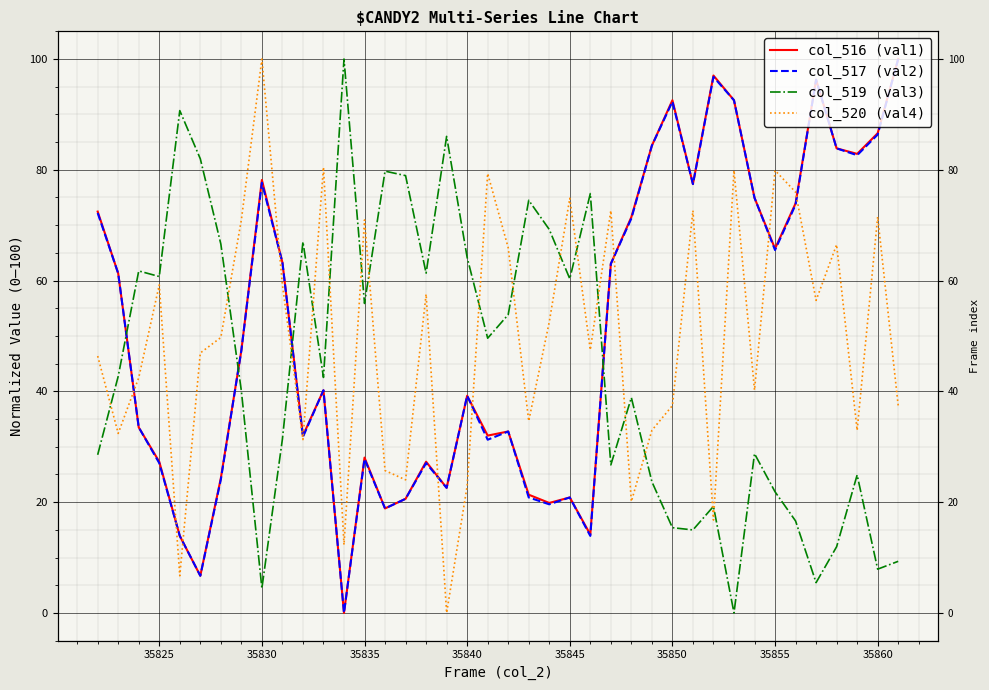

What are all the series names shown in the legend?

col_516 (val1), col_517 (val2), col_519 (val3), col_520 (val4)